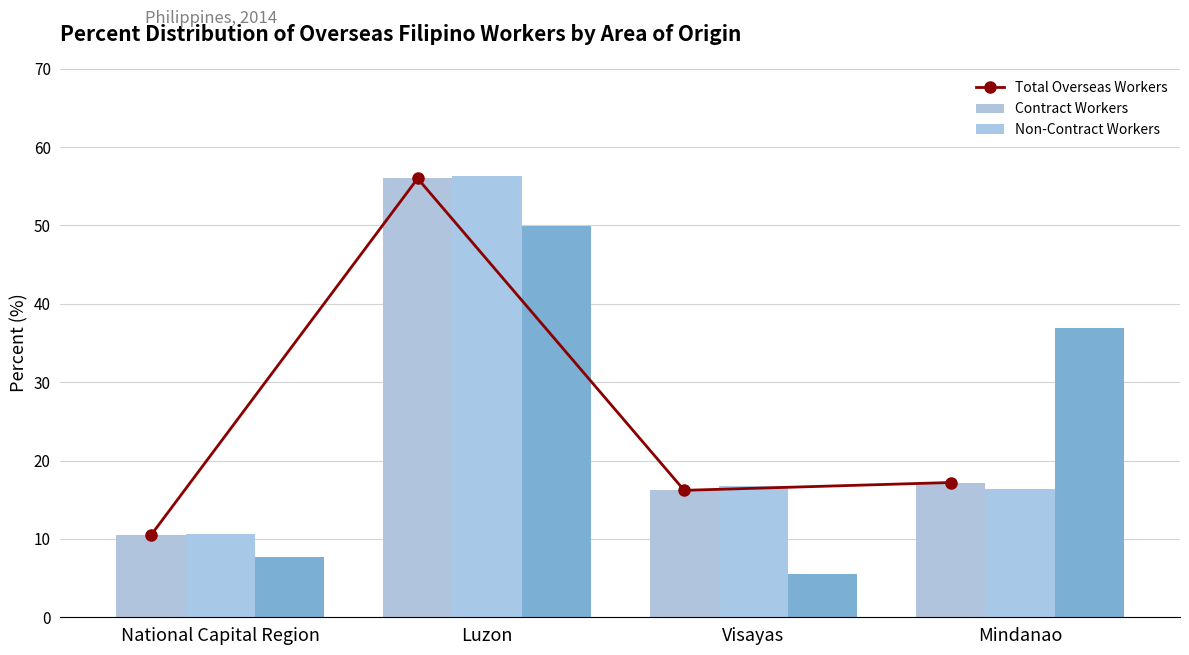

Between Mindanao and Visayas, which is larger?

Mindanao